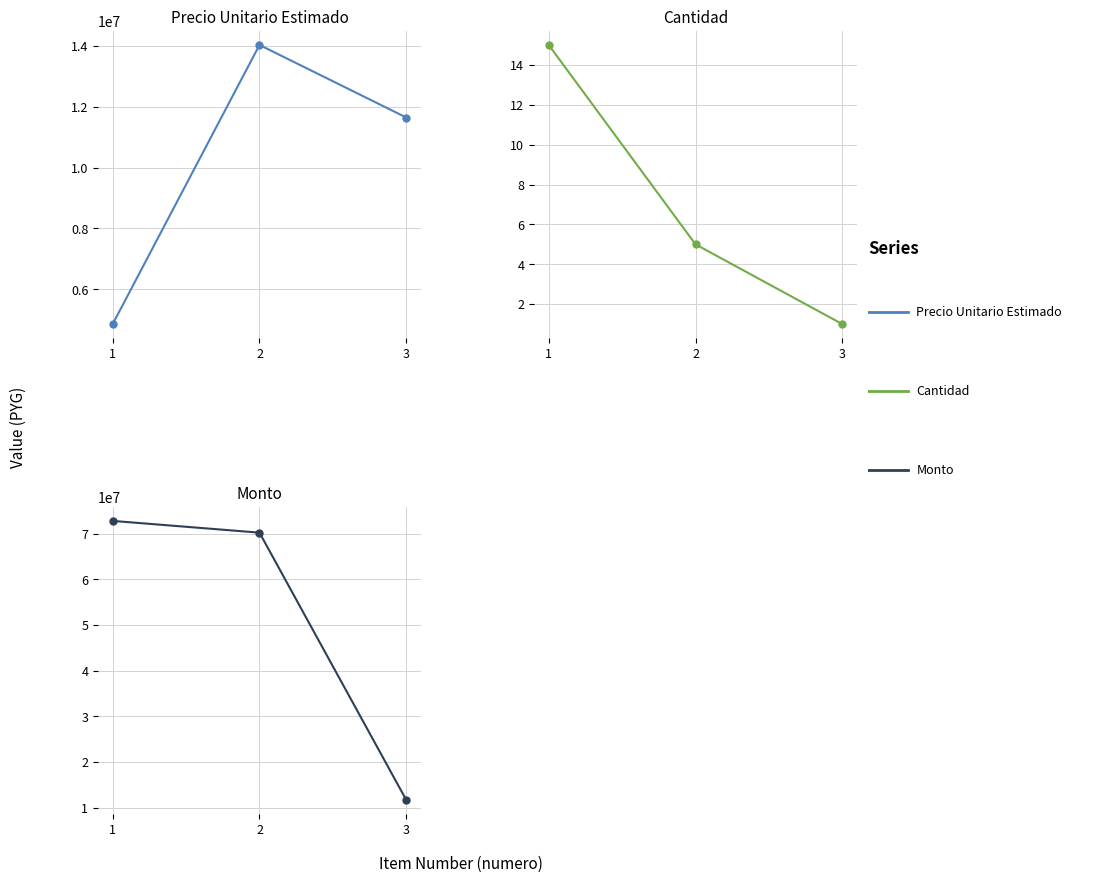

What value does the cantidad series have at 2, to the nearest 5?

5